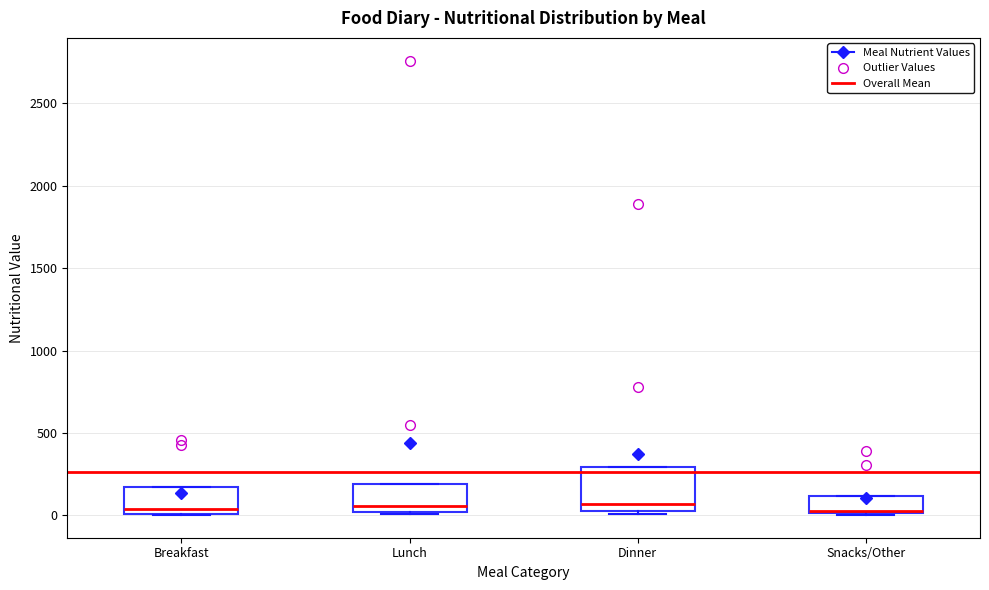

Where is the lower edge of the box for Breakfast on the y-axis? The values are not printed on the chart, so give them approximately, as read against the axis.

0